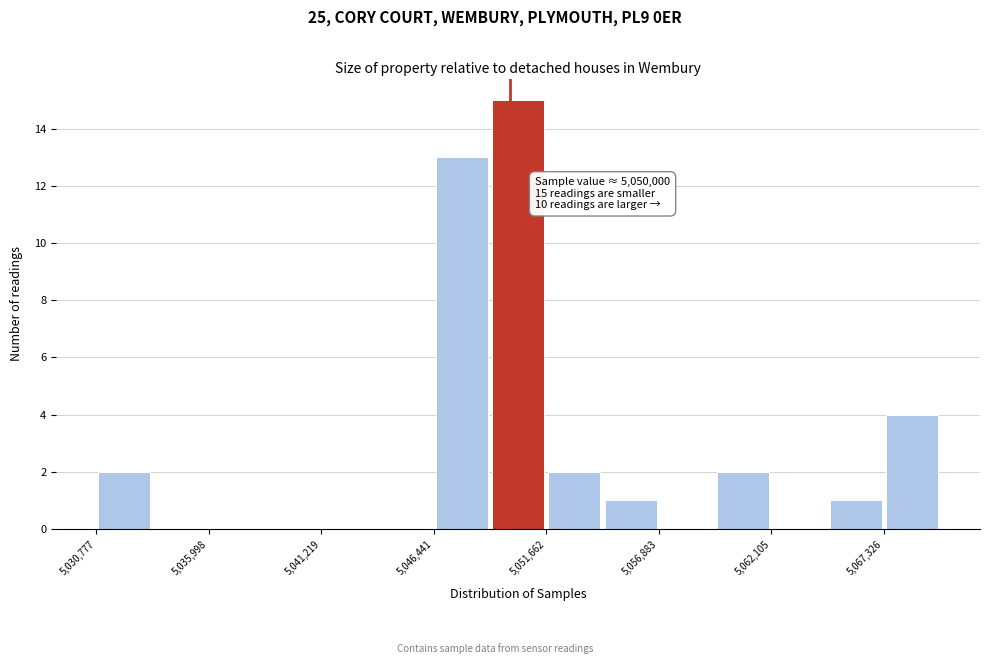

Read against the x-axis, roughly where is the centre of the tallest bar?

5050000